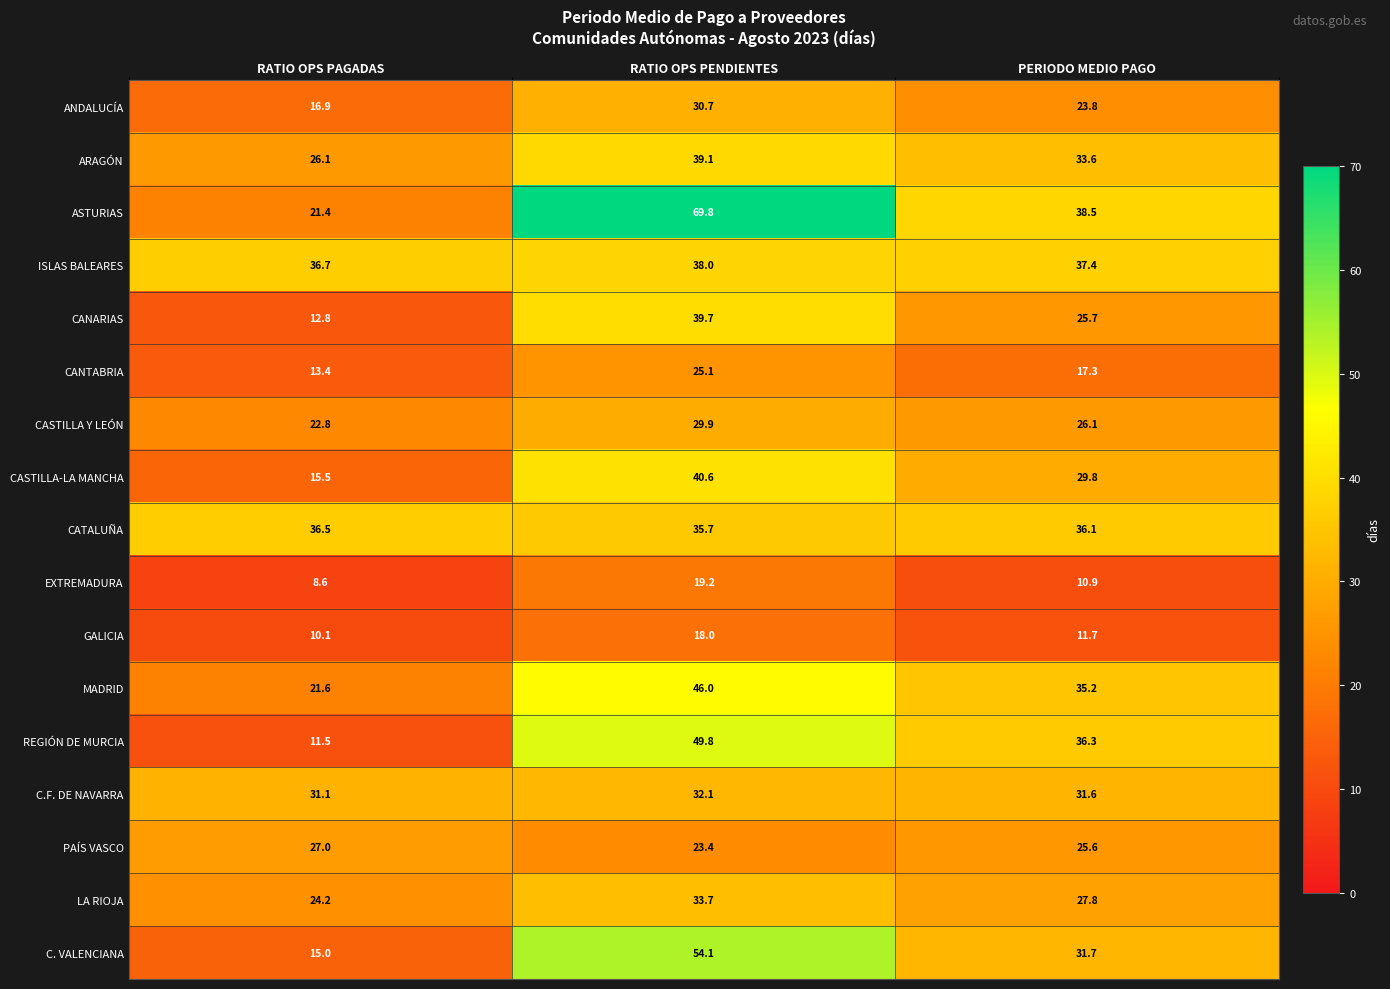

At which label does GALICIA first exceed 11?

RATIO OPS PENDIENTES